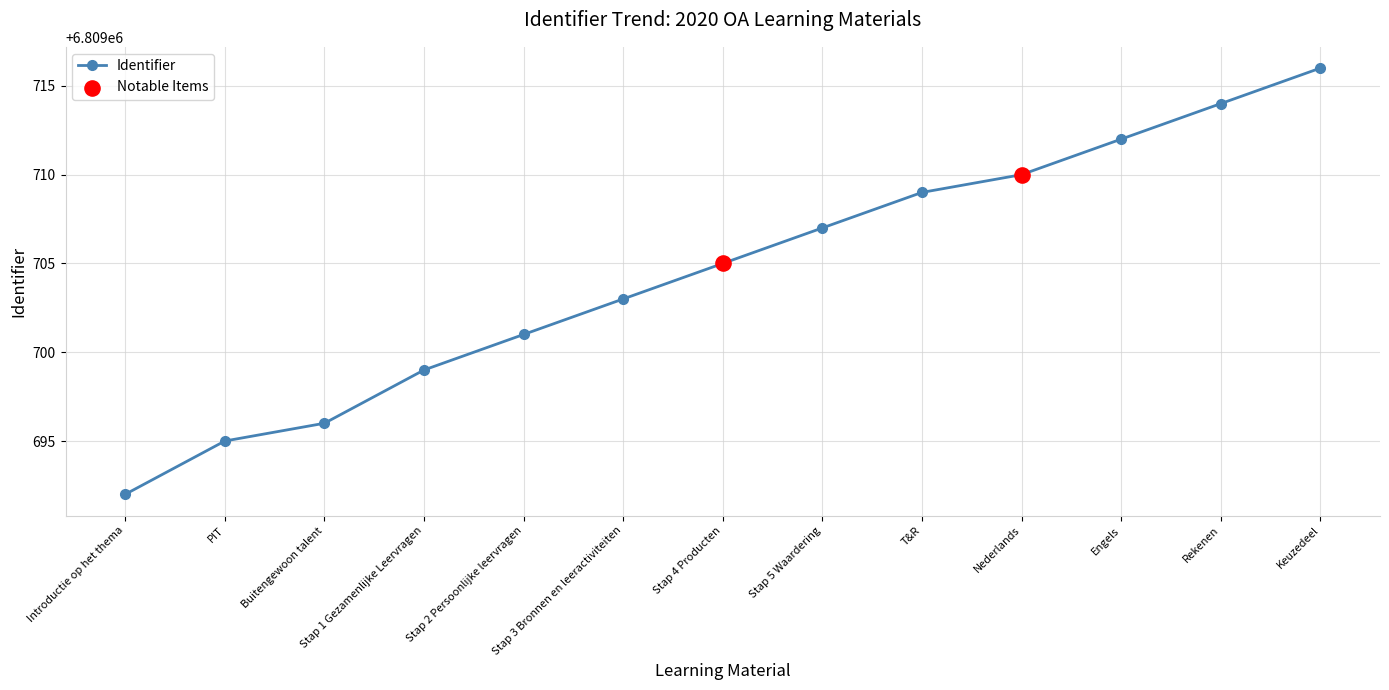

Between T&R and Keuzedeel, which is larger?

Keuzedeel